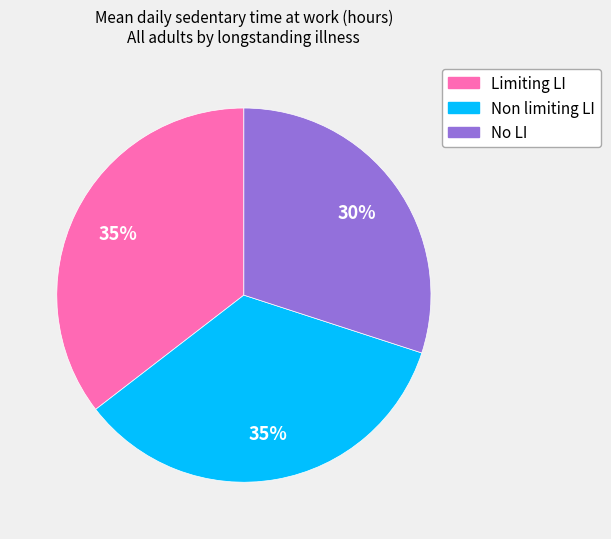

To the nearest percent, what is the combined percentage of Limiting LI and Non limiting LI?

70%